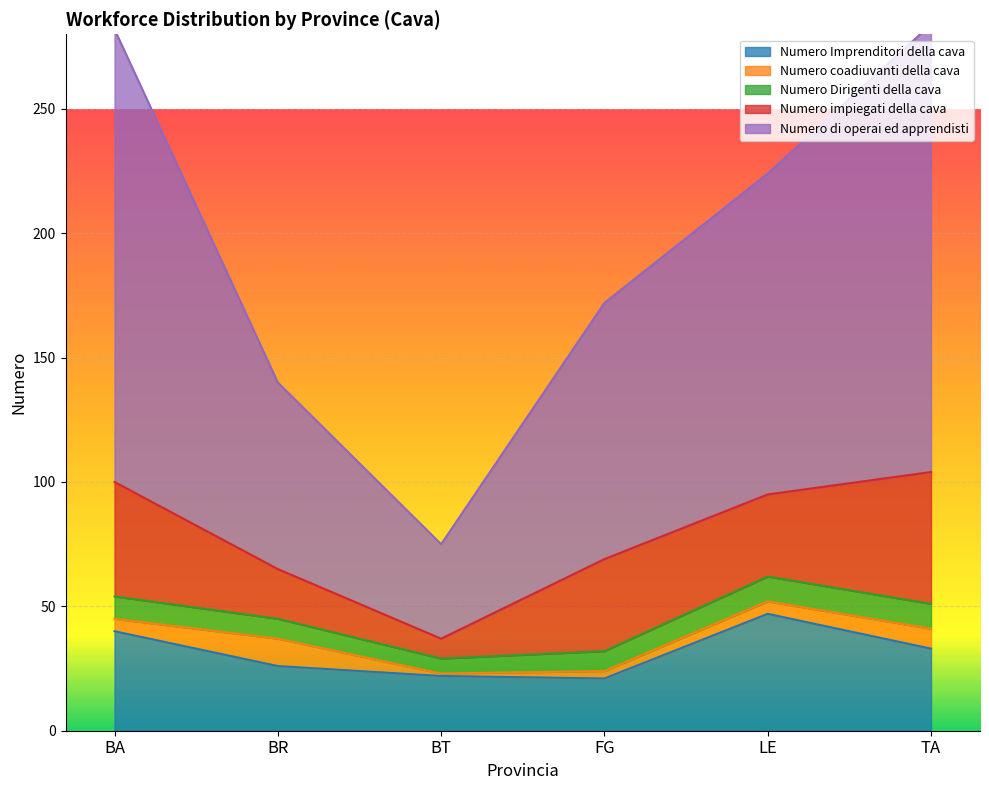

Reading right to left, extract all data points from this chart.

Numero Imprenditori della cava: TA=33	LE=47	FG=21	BT=22	BR=26	BA=40
Numero coadiuvanti della cava: TA=8	LE=5	FG=3	BT=1	BR=11	BA=5
Numero Dirigenti della cava: TA=10	LE=10	FG=8	BT=6	BR=8	BA=9
Numero impiegati della cava: TA=53	LE=33	FG=37	BT=8	BR=20	BA=46
Numero di operai ed apprendisti: TA=180	LE=129	FG=103	BT=38	BR=75	BA=182